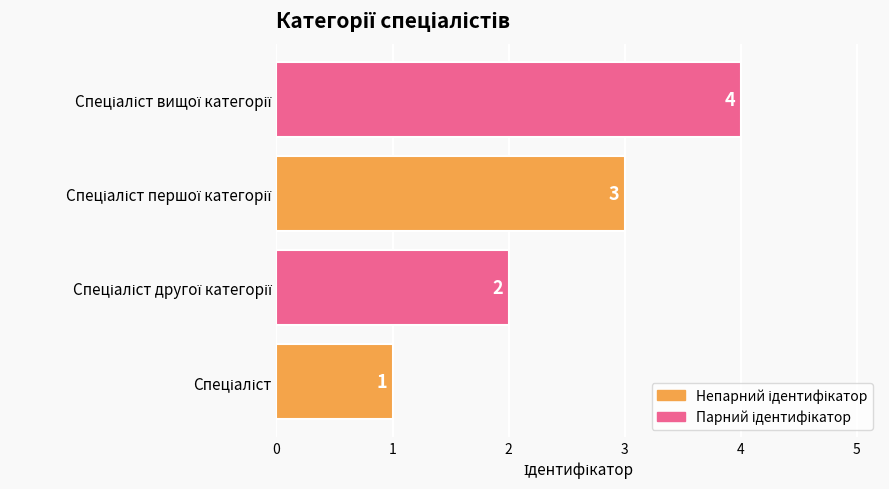

How many bars are there in total?

4